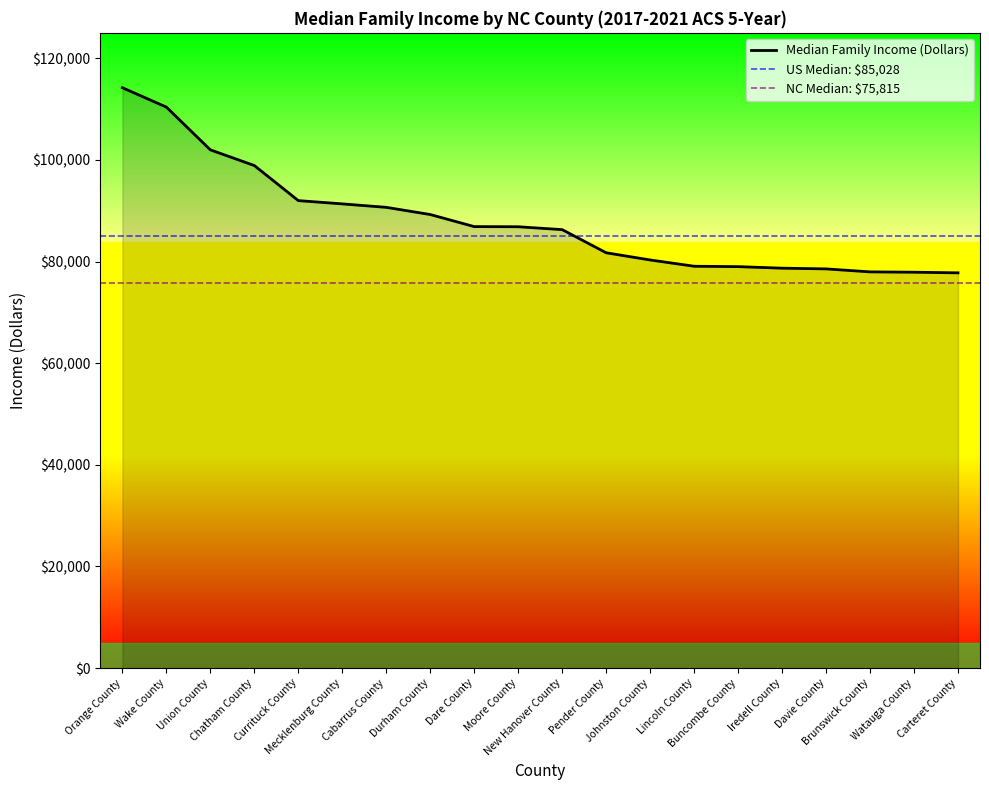

The value at Durham County is 116189. True or false?

False